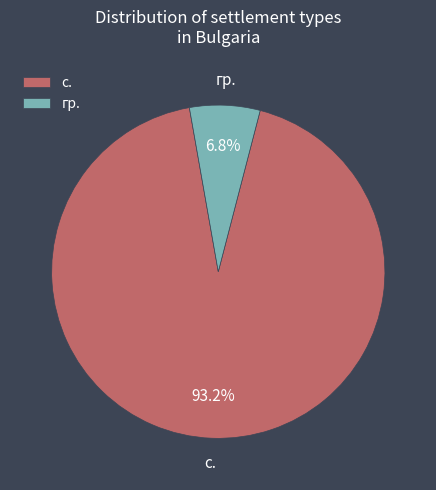

What percentage do с. and гр. together represent?

100.0%